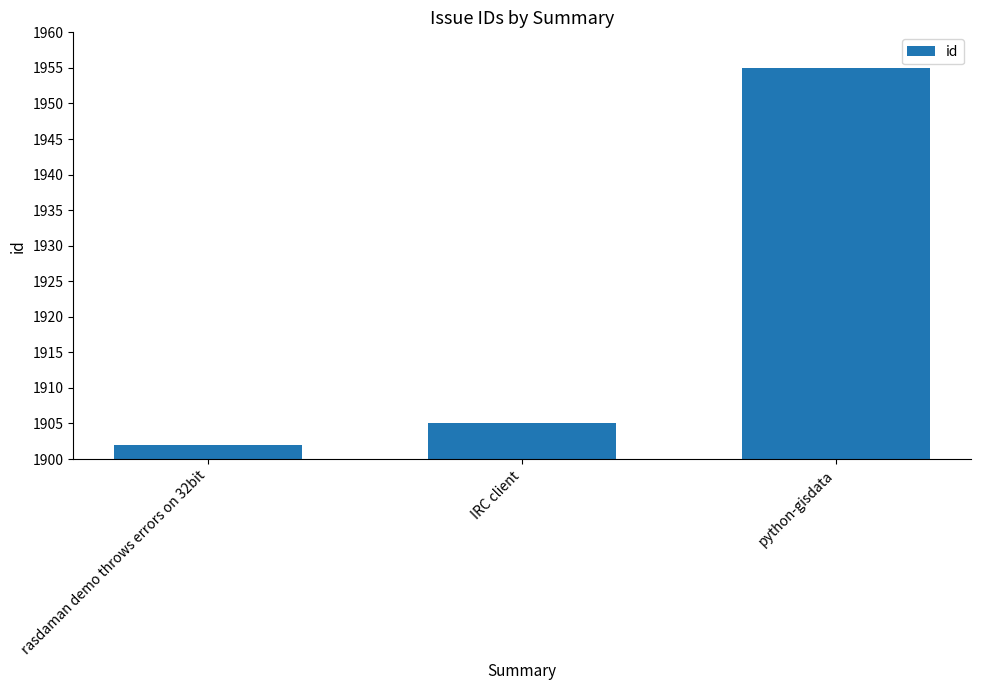

Does the chart contain stacked bars?

No